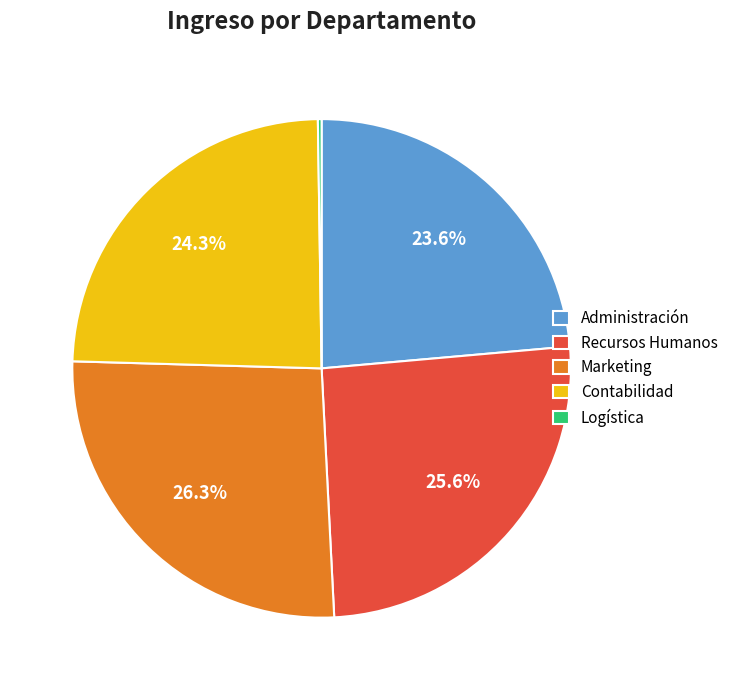

What is the largest slice in the pie chart?

Marketing